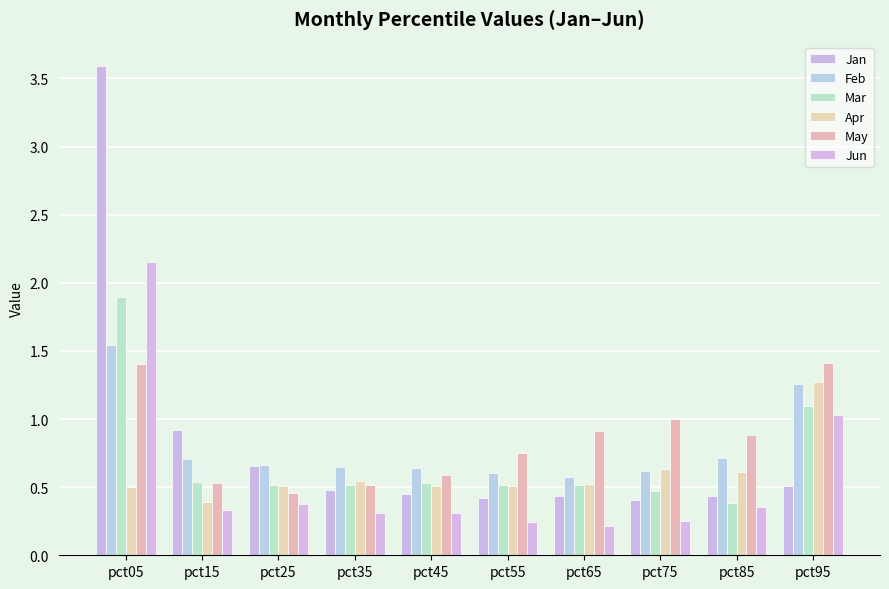

Count the number of data series in this chart.

6